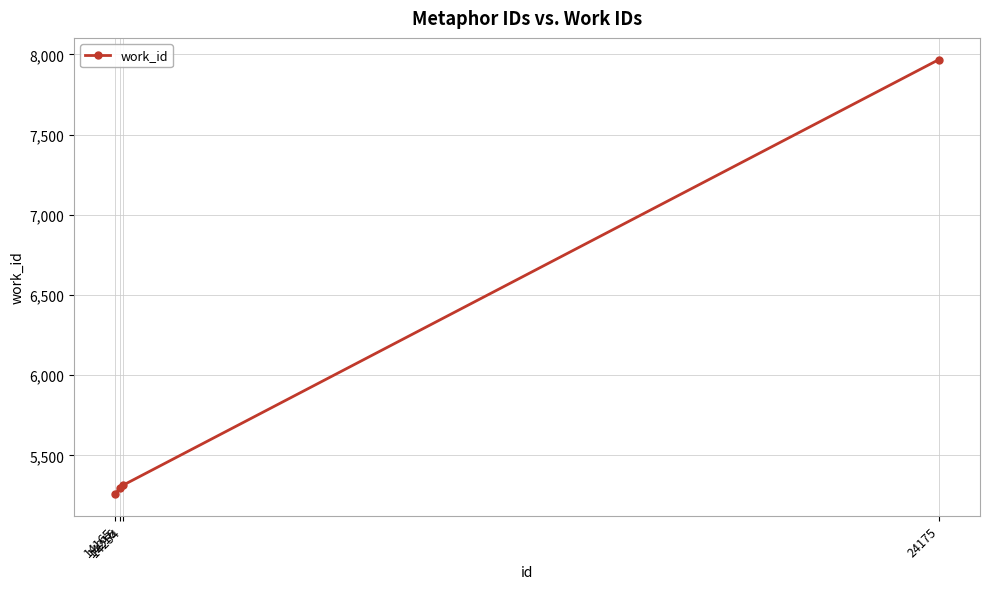

How many lines are shown in the chart?

1